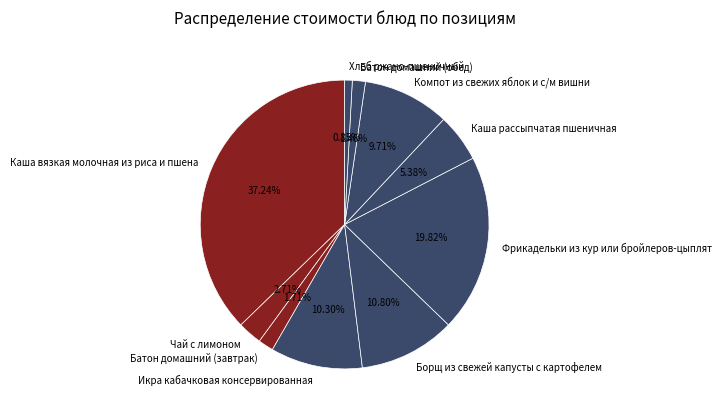

Which has a higher value, Чай с лимоном or Батон домашний (обед)?

Чай с лимоном